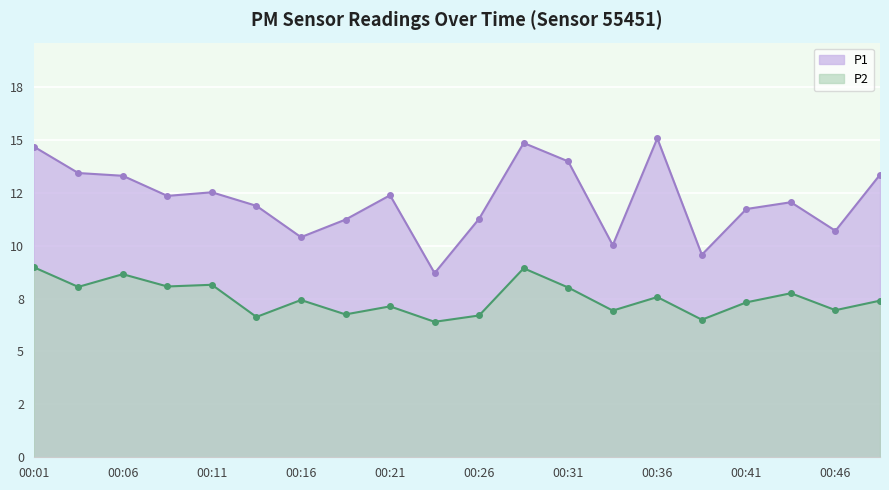

What is the sum of all P2 values?

150.3